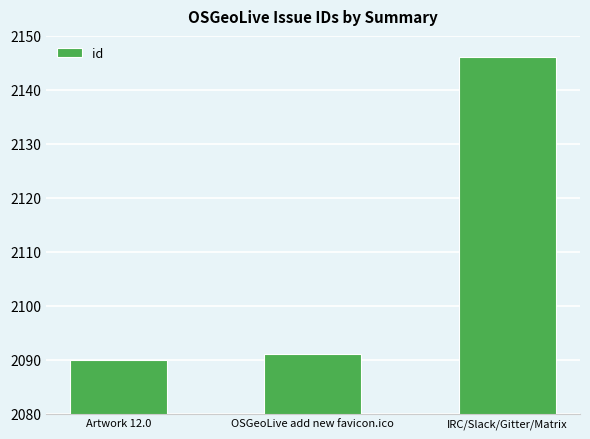

What position from the right is Artwork 12.0?

3